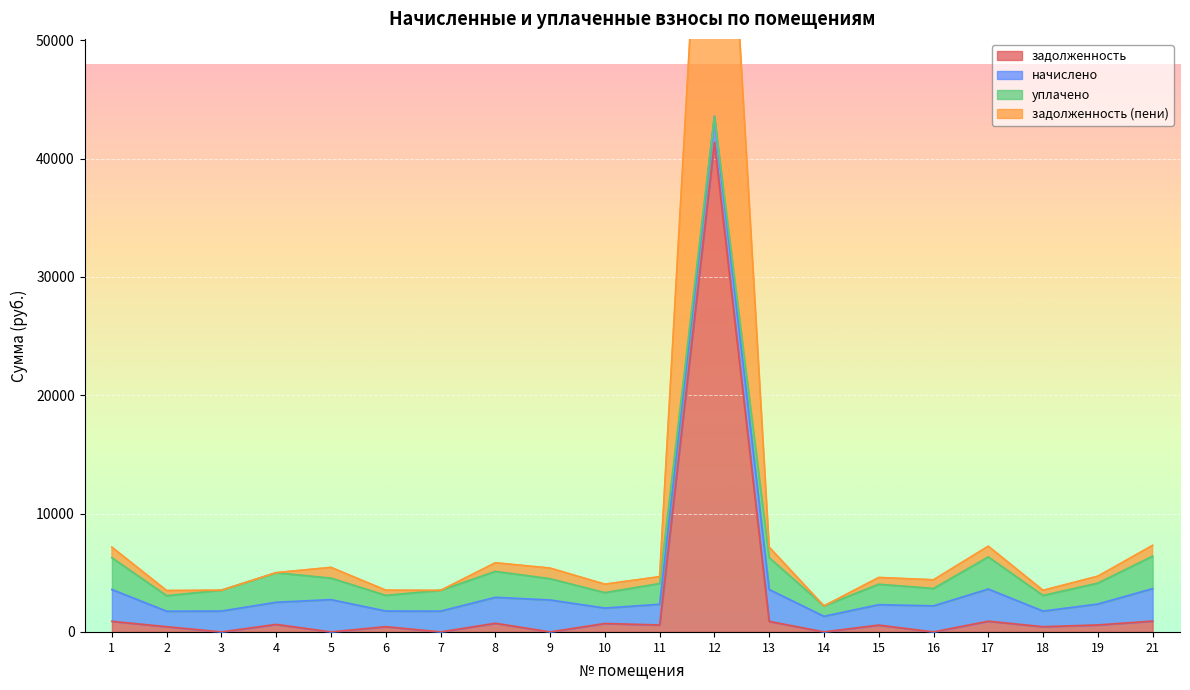

What is the difference between the задолженность values at 1 and 21?

18.6